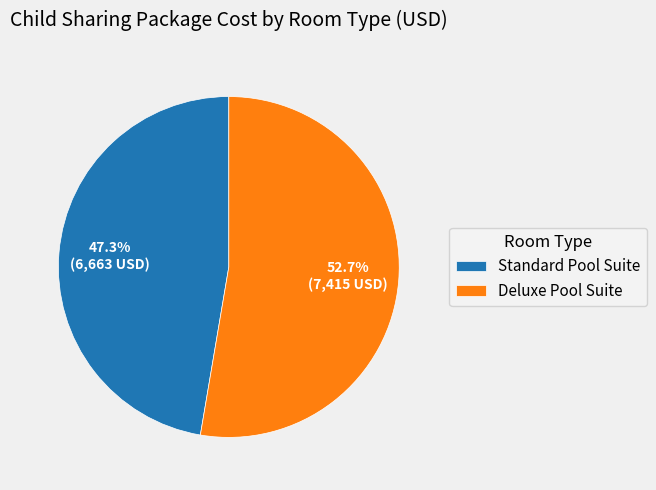

Between Standard Pool Suite and Deluxe Pool Suite, which is larger?

Deluxe Pool Suite